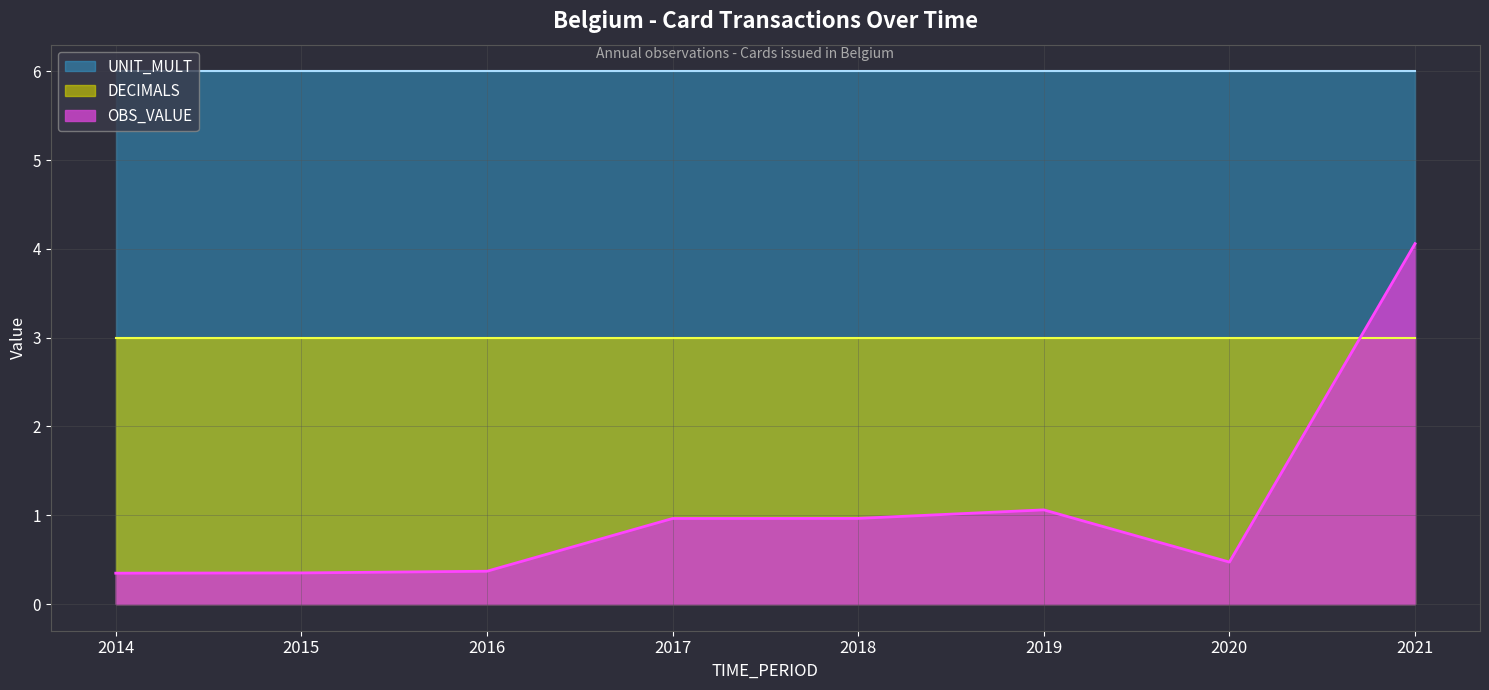

Between 2020 and 2017, which is larger?

2017